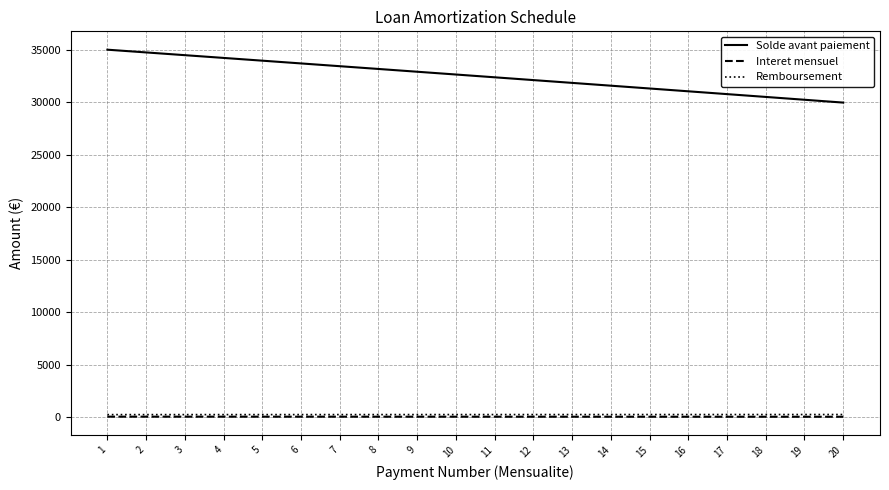

Which series has the largest total across all categories?

Solde avant paiement